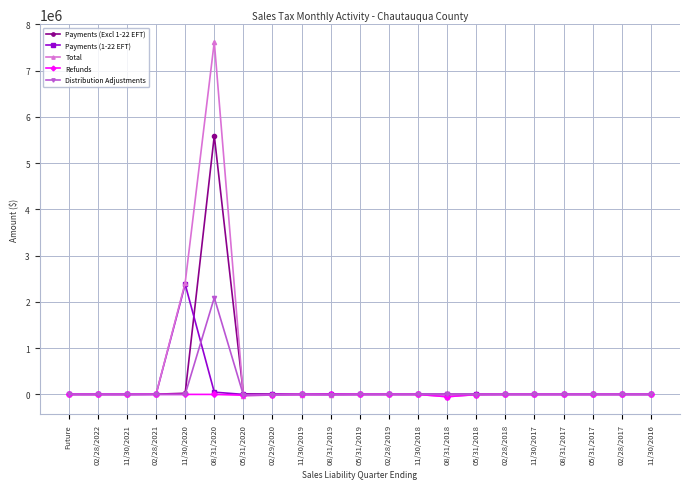

Which category has the highest value across all series?

08/31/2020